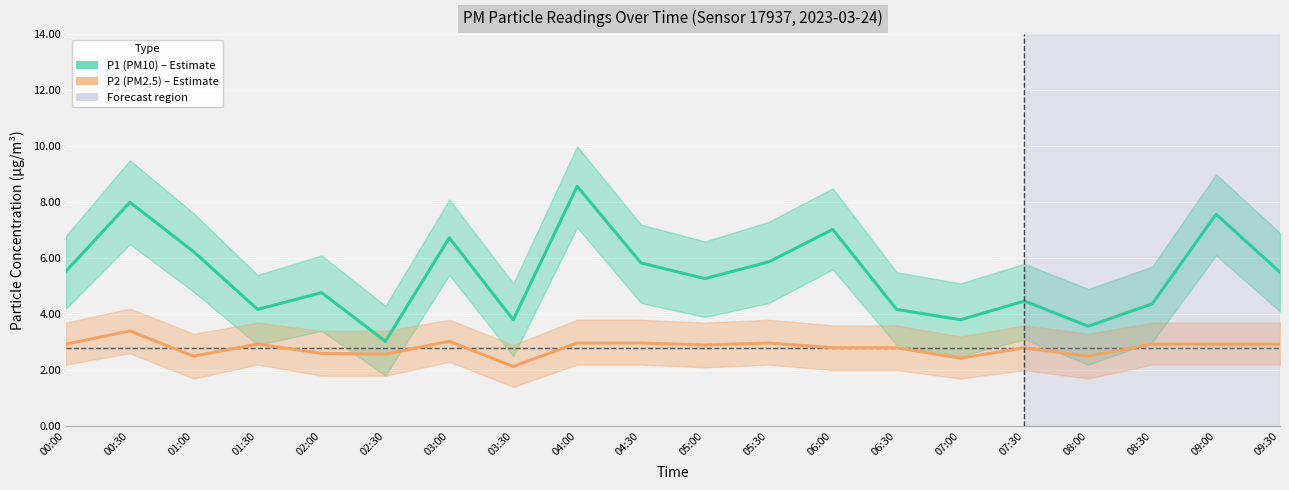

Reading left to right, list all the values displayed in this chart.

P1 (PM10): 00:00=5.5	00:30=8.0	01:00=6.2	01:30=4.2	02:00=4.8	02:30=3.0	03:00=6.7	03:30=3.8	04:00=8.6	04:30=5.8	05:00=5.3	05:30=5.9	06:00=7.0	06:30=4.2	07:00=3.8	07:30=4.5	08:00=3.6	08:30=4.4	09:00=7.6	09:30=5.5
P2 (PM2.5): 00:00=2.9	00:30=3.4	01:00=2.5	01:30=2.9	02:00=2.6	02:30=2.6	03:00=3.0	03:30=2.1	04:00=3.0	04:30=3.0	05:00=2.9	05:30=3.0	06:00=2.8	06:30=2.8	07:00=2.4	07:30=2.8	08:00=2.5	08:30=2.9	09:00=2.9	09:30=2.9